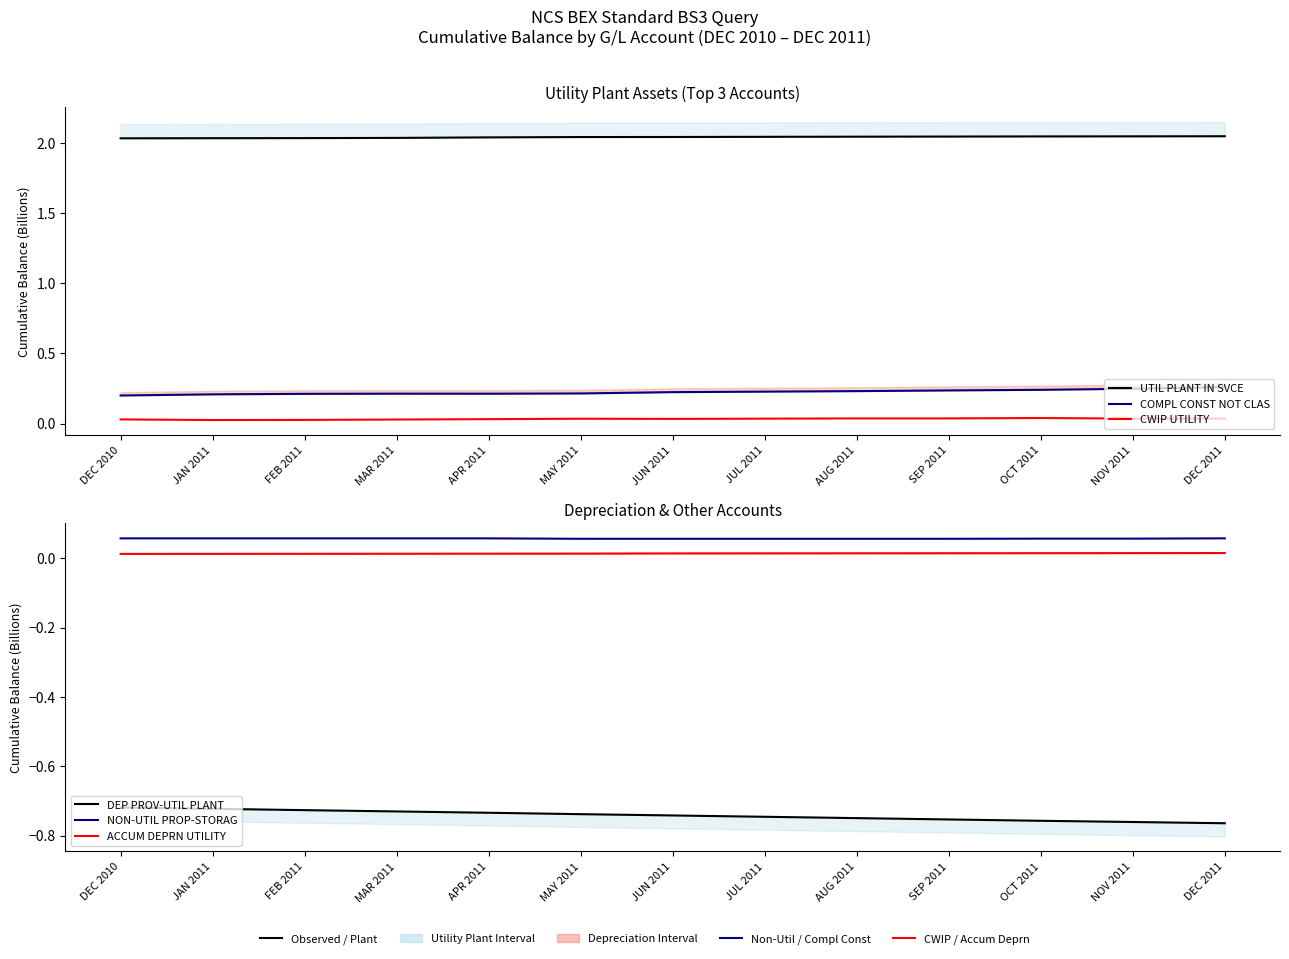

The ACCUM DEPRN UTILITY series shows 0.0 at DEC 2011. True or false?

True